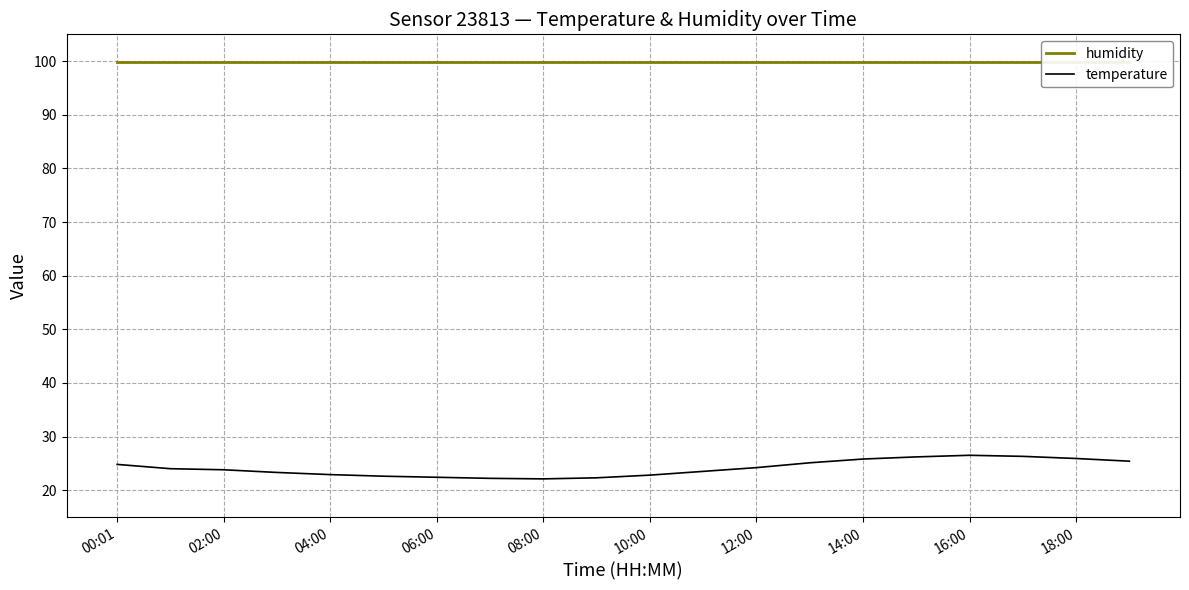

What is the minimum value for temperature?

22.1